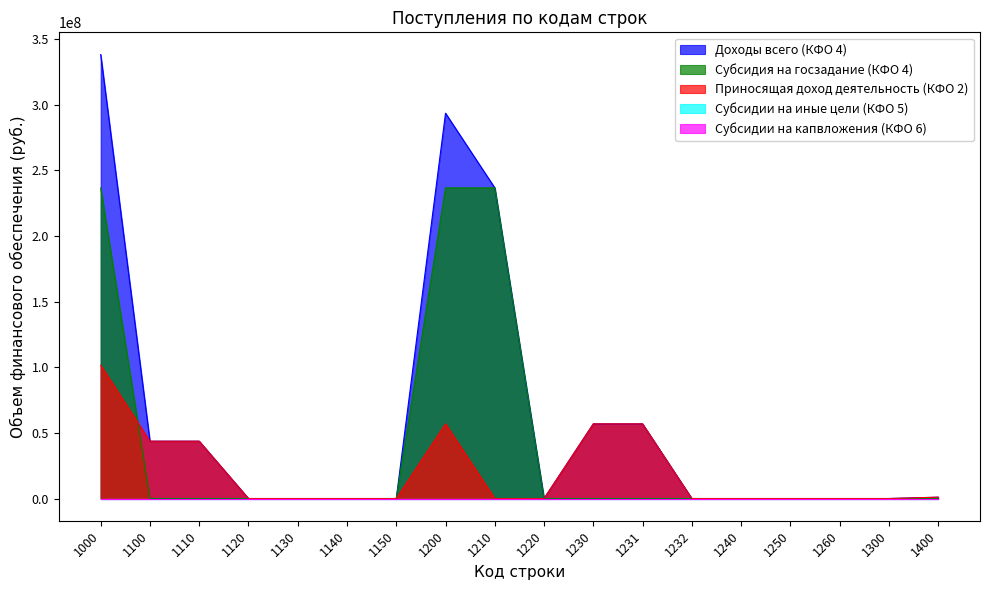

Does the chart have visible grid lines?

No